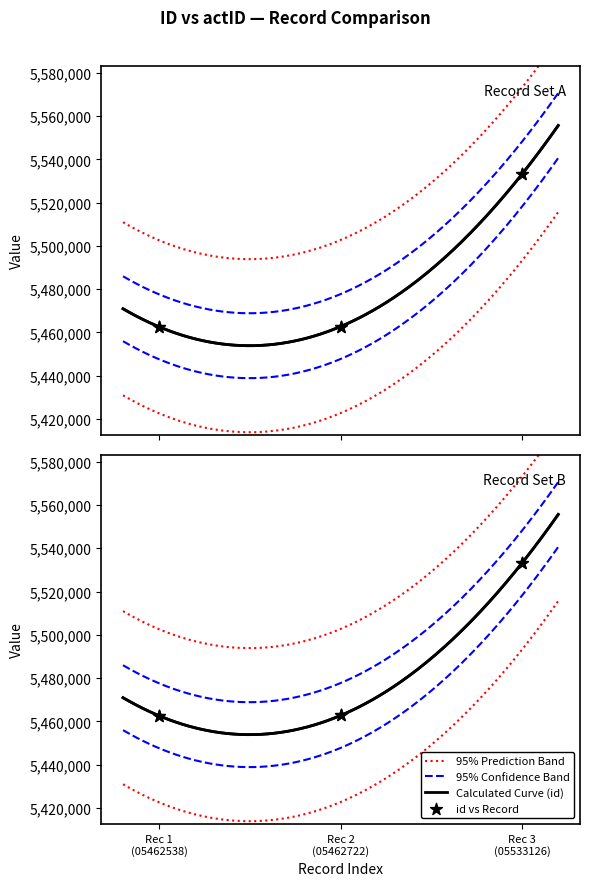

At how many categories does at least one series exceed 5473550?

1